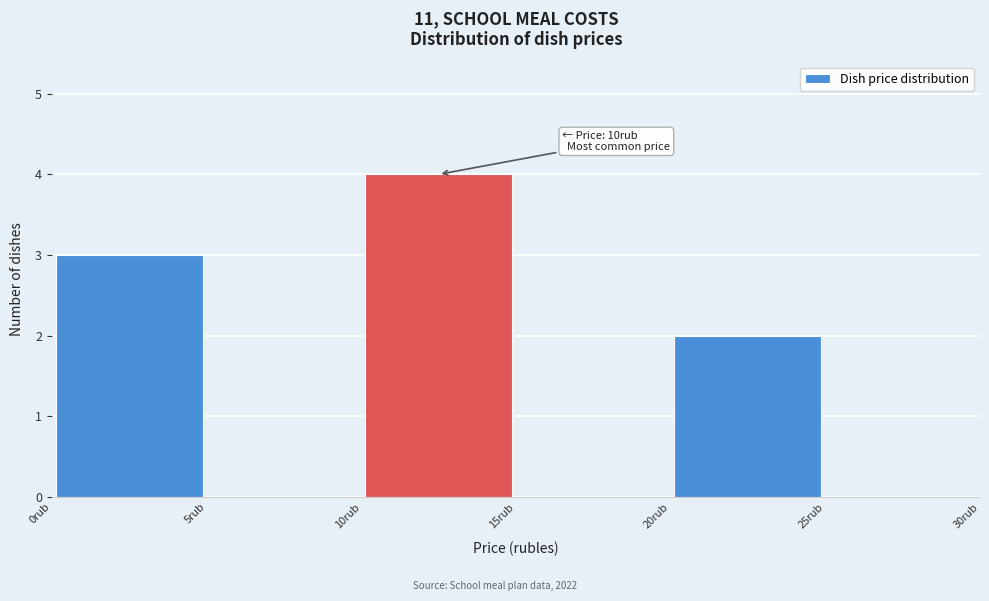

Over which range of the x-axis is the bar tallest?

10 to 15